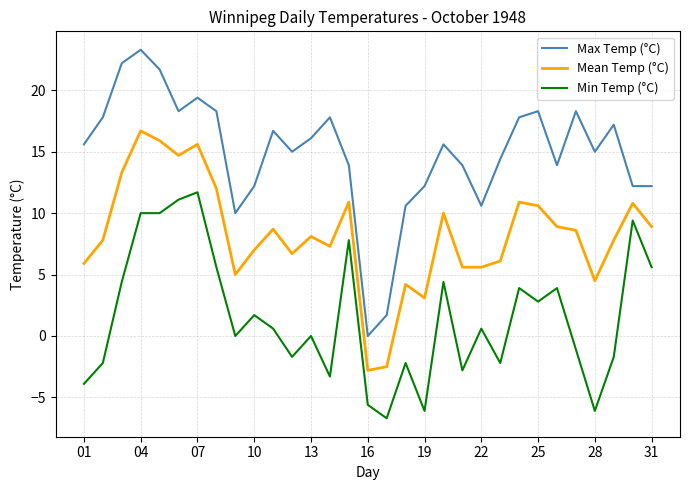

True or false: Max Temp (°C) and Mean Temp (°C) cross at least once.

False